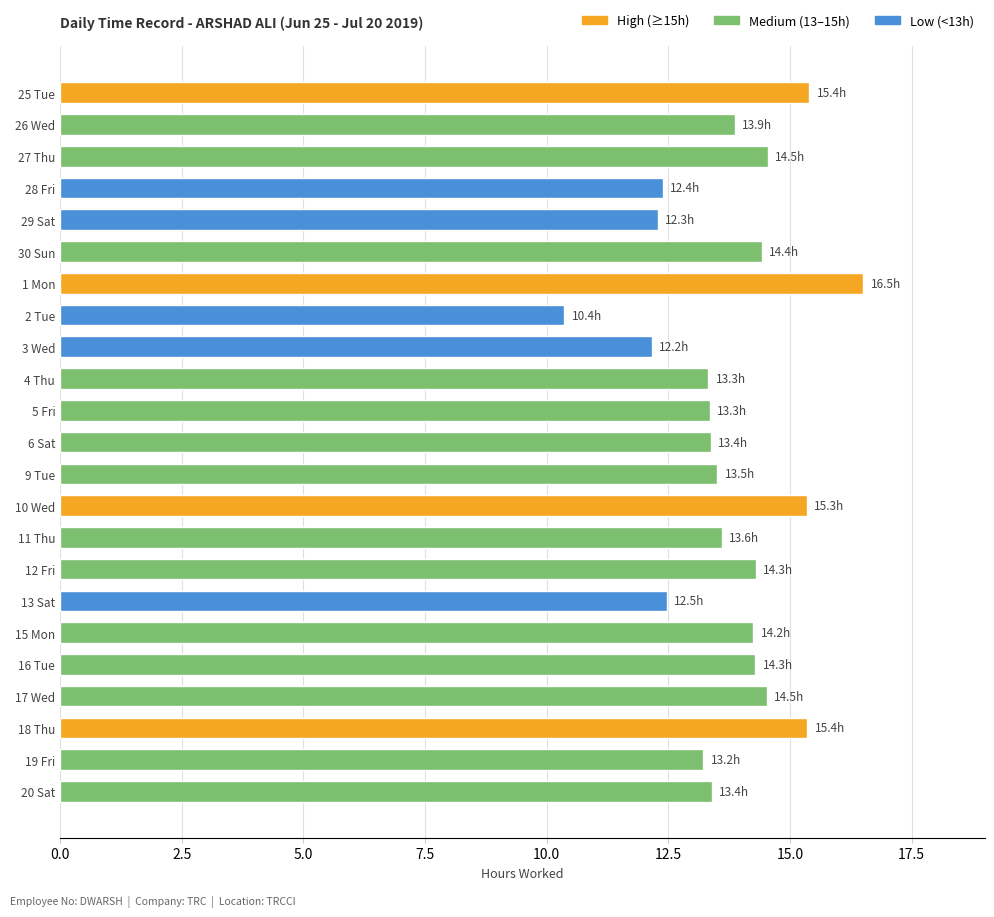

How many bars are there in total?

23